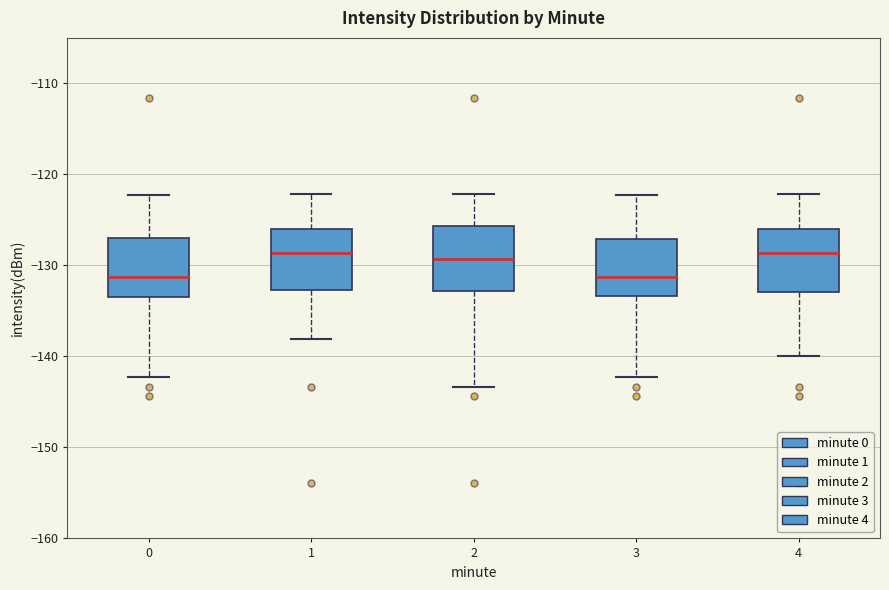

Reading left to right, transcribe this box plot: for each box, give where its median line is, the range the box spans, and where its two whiskers end, as read against the y-axis. The values are not printed on the chart, so give them approximately, as read against the axis.

0: median -131, box -133 to -127, whiskers -142 to -122
1: median -129, box -133 to -126, whiskers -138 to -122
2: median -129, box -133 to -126, whiskers -143 to -122
3: median -131, box -133 to -127, whiskers -142 to -122
4: median -129, box -133 to -126, whiskers -140 to -122